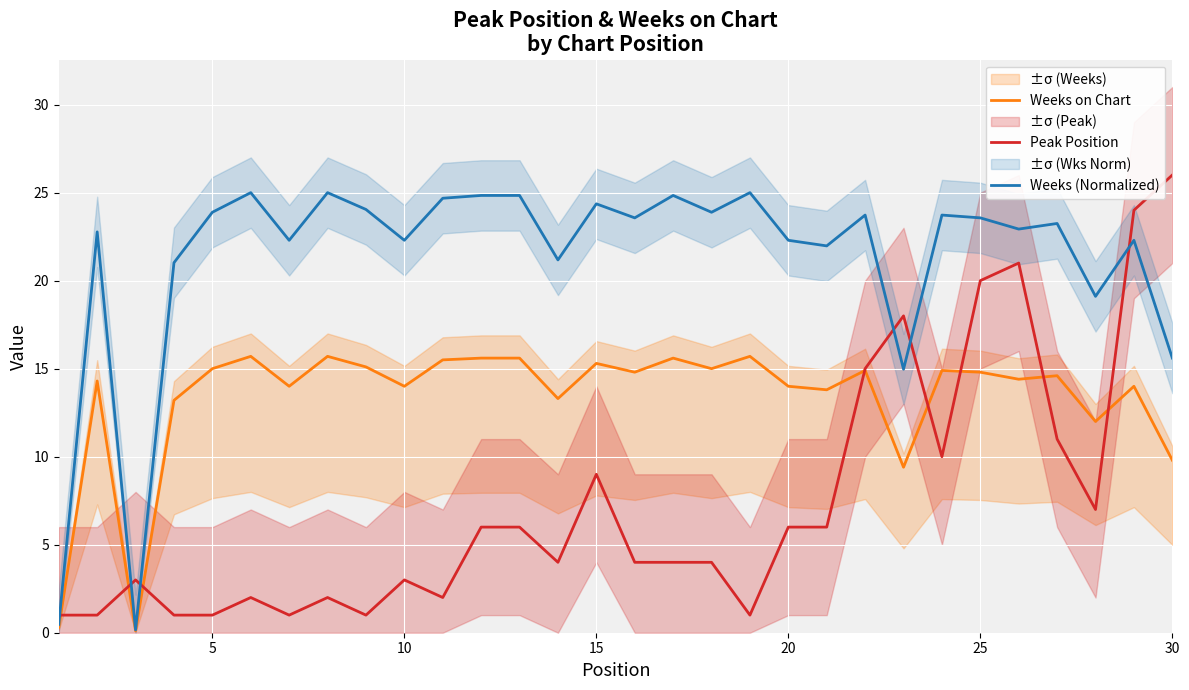

Which series has the widest spread of values?

Peak Position